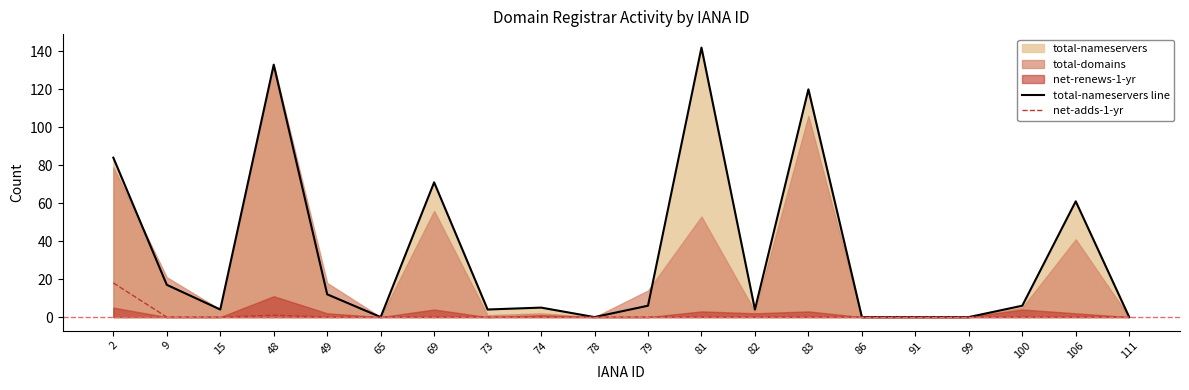

What is the difference between the second highest and minimum values in the net-adds-1-yr series?

1